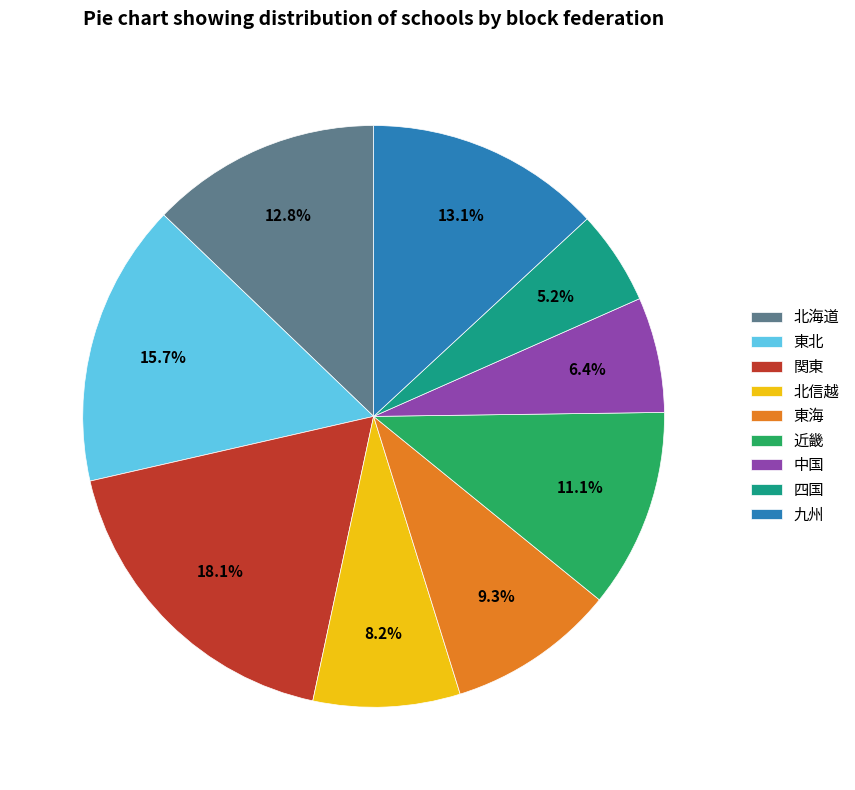

What is the smallest slice in the pie chart?

四国